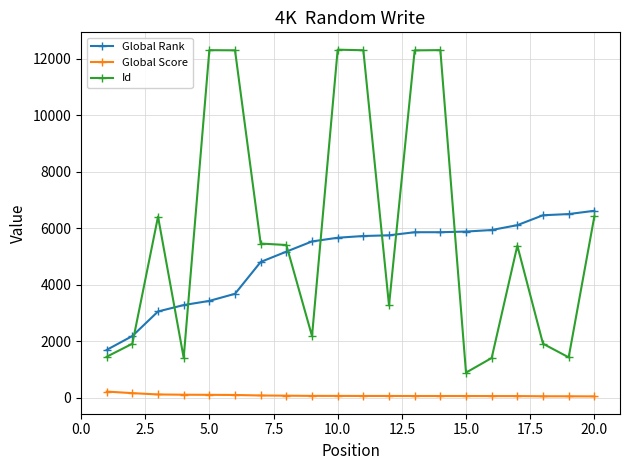

True or false: Id and Global Score intersect in this chart.

False